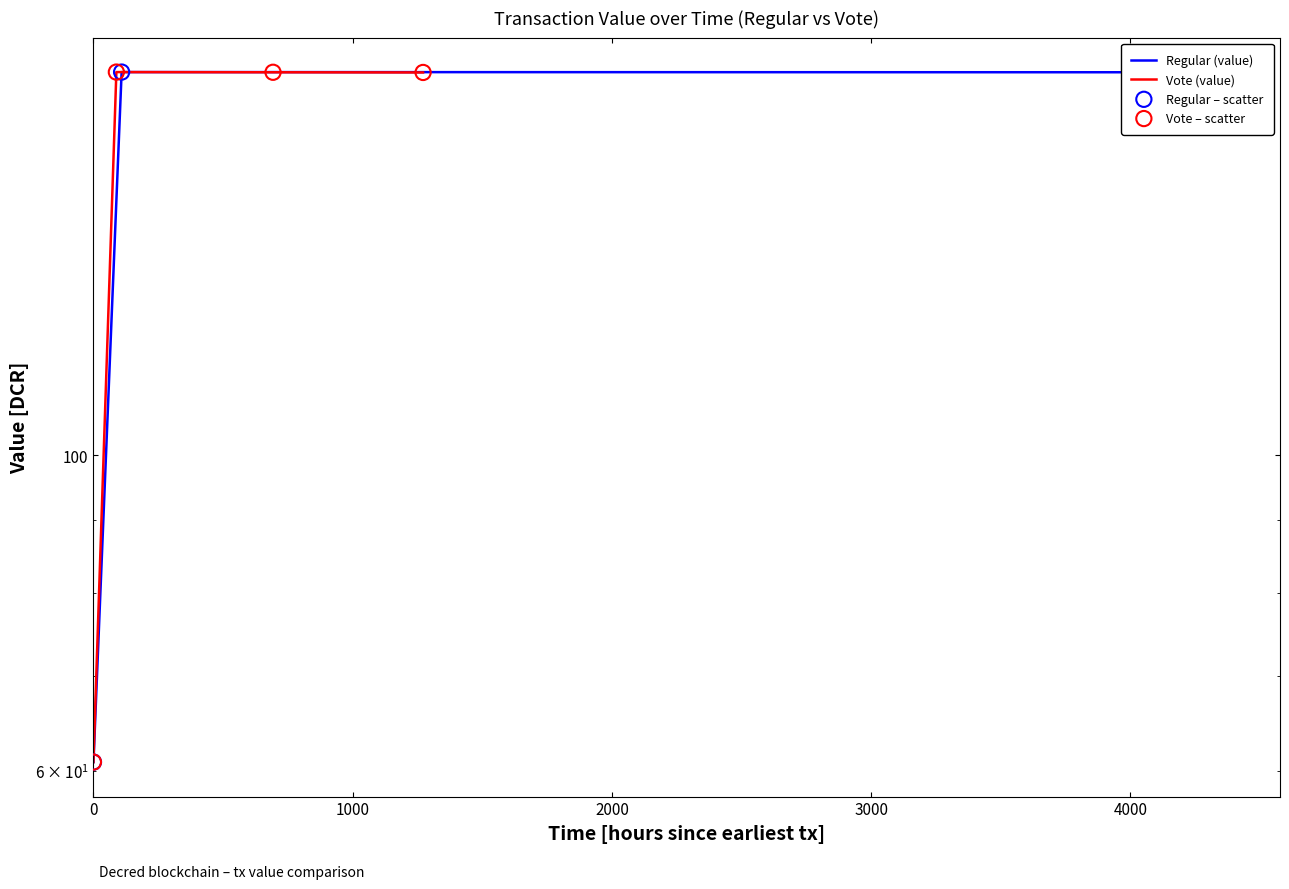

Which series has the largest total across all categories?

Regular (value)